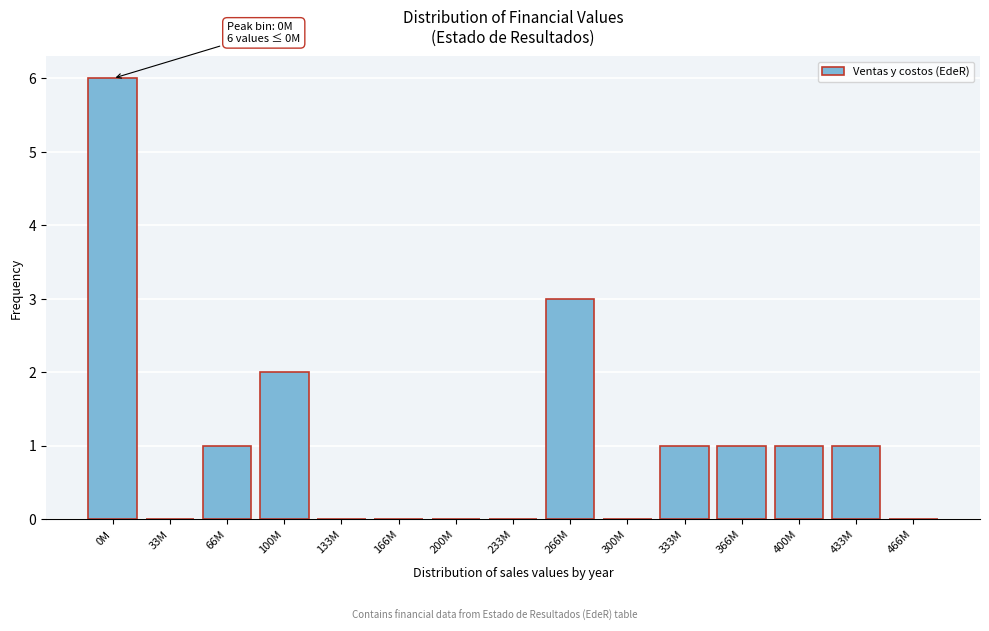

Reading right to left, transcribe all the data shown in this chart.

466M=0	433M=1	400M=1	366M=1	333M=1	300M=0	266M=3	233M=0	200M=0	166M=0	133M=0	100M=2	66M=1	33M=0	0M=6